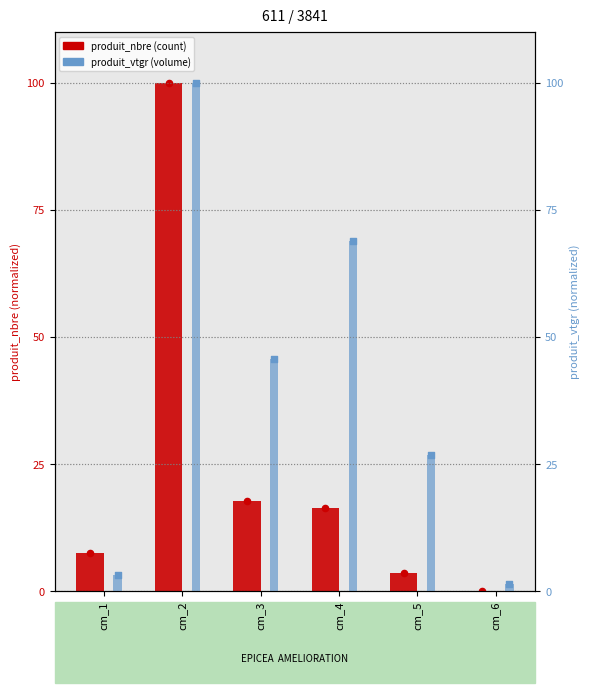

What is the total value across all series at cm_1?

10.6